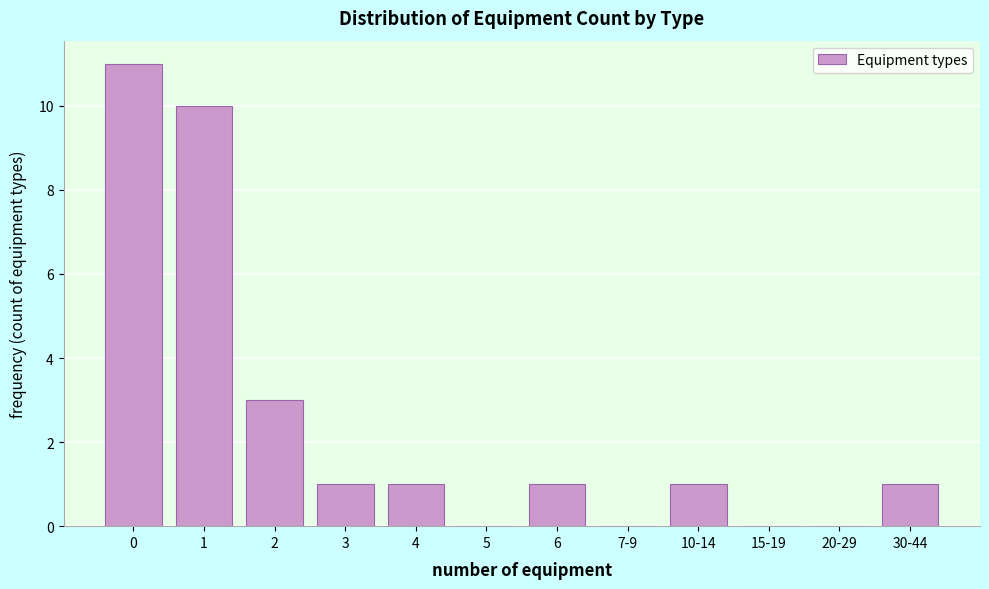

Reading right to left, list all the values displayed in this chart.

30-44=1	20-29=0	15-19=0	10-14=1	7-9=0	6=1	5=0	4=1	3=1	2=3	1=10	0=11